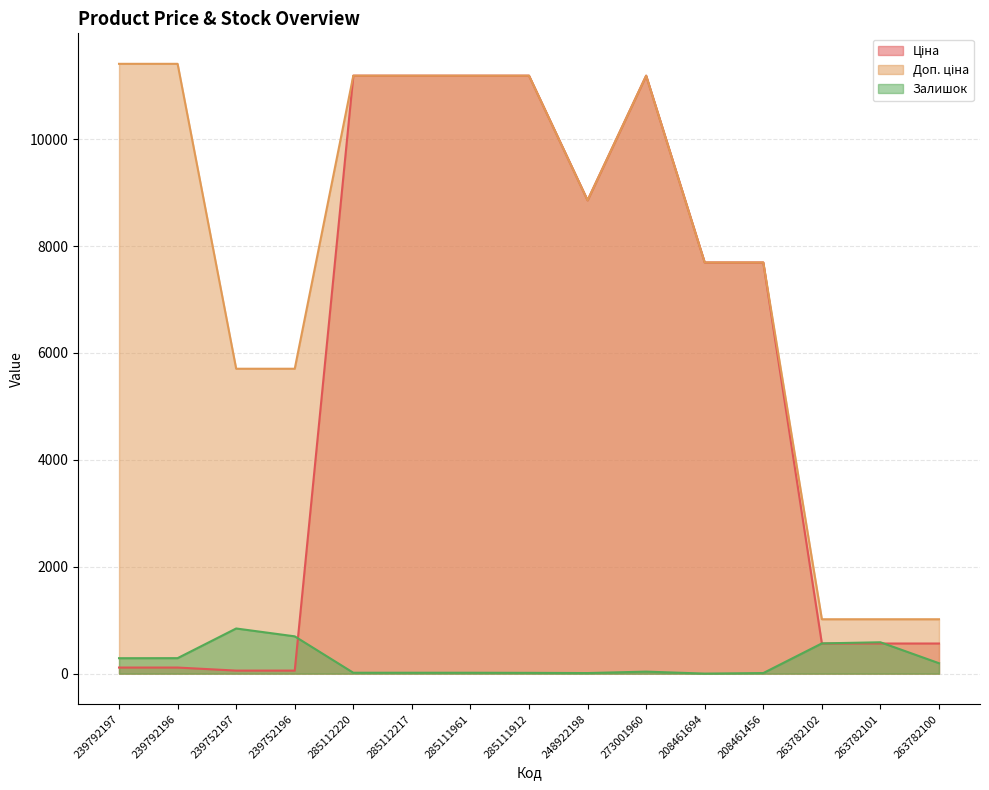

What is the sum of the Залишок values at 239752197 and 208461694?

846.0